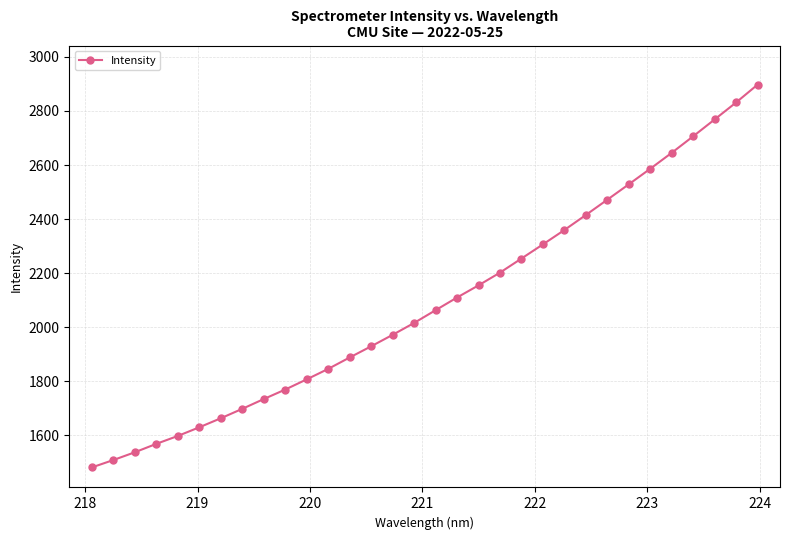

What is the average value?

2092.2